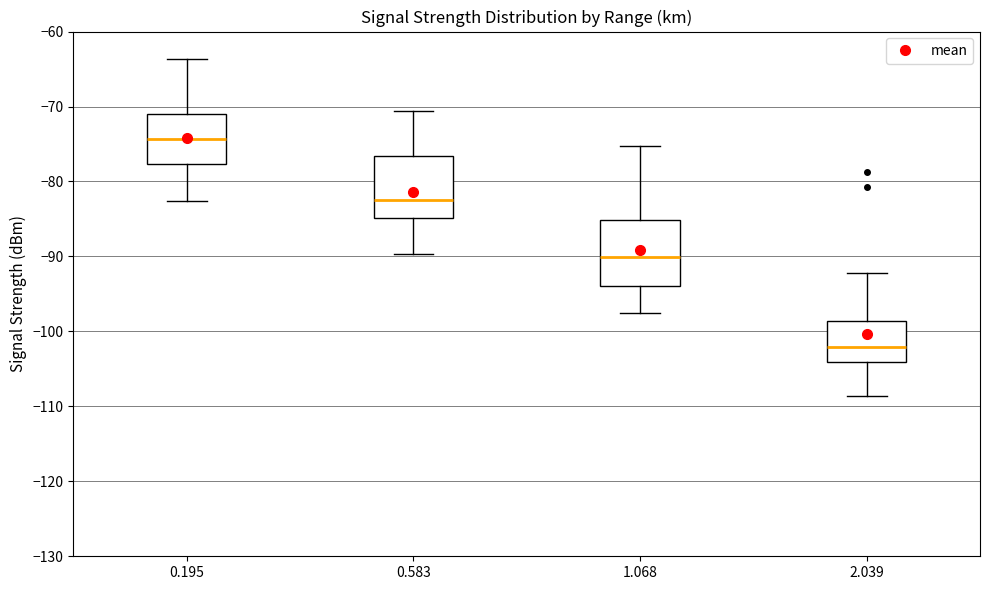

Reading left to right, transcribe this box plot: for each box, give where its median line is, the range the box spans, and where its two whiskers end, as read against the y-axis. The values are not printed on the chart, so give them approximately, as read against the axis.

0.195: median -74, box -78 to -71, whiskers -83 to -64
0.583: median -82, box -85 to -77, whiskers -90 to -71
1.068: median -90, box -94 to -85, whiskers -98 to -75
2.039: median -102, box -104 to -99, whiskers -109 to -92